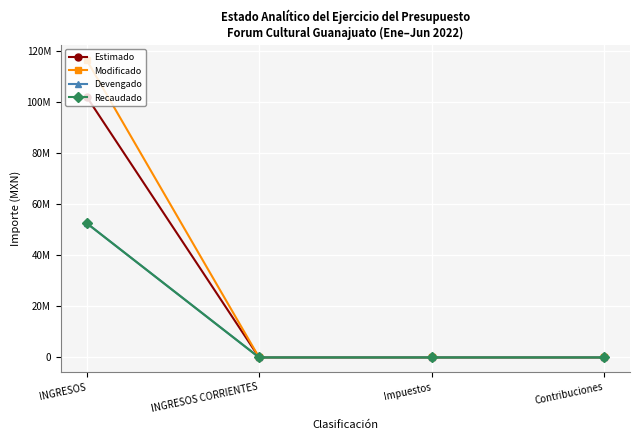

Does the chart have visible grid lines?

Yes